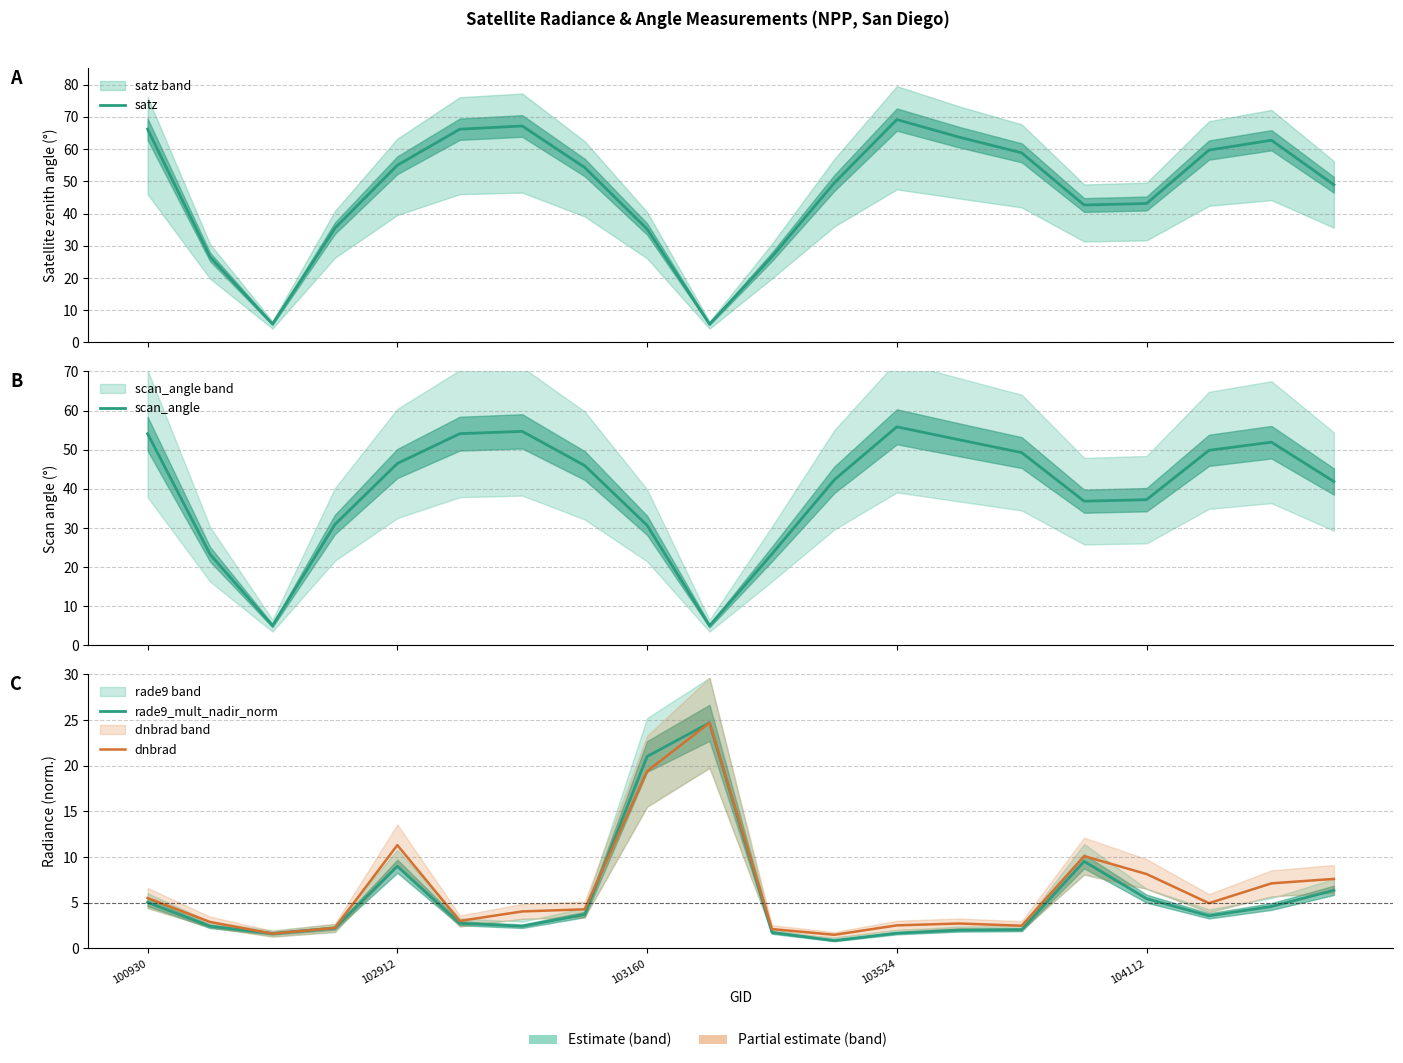

Which series ends up on top after the final intersection of rade9_mult_nadir_norm and dnbrad?

dnbrad